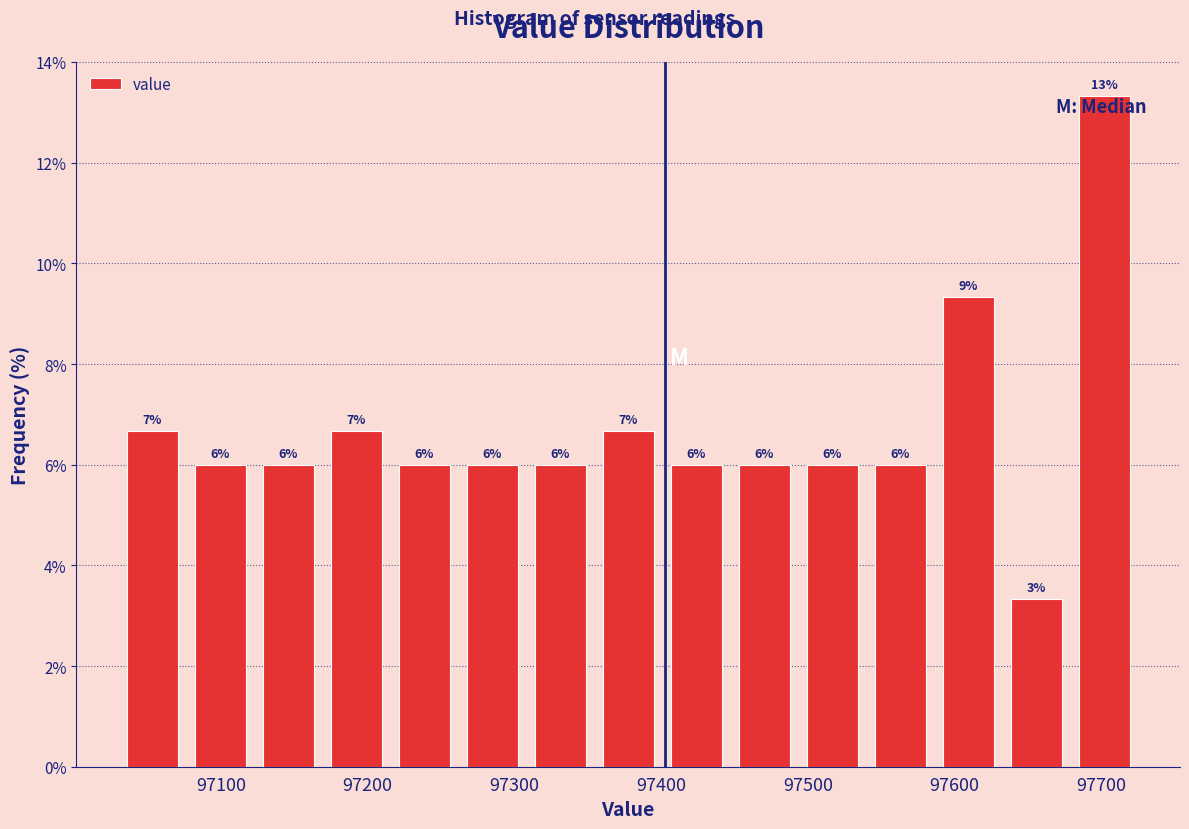

Over which range of the x-axis is the bar tallest?

97680 to 97730